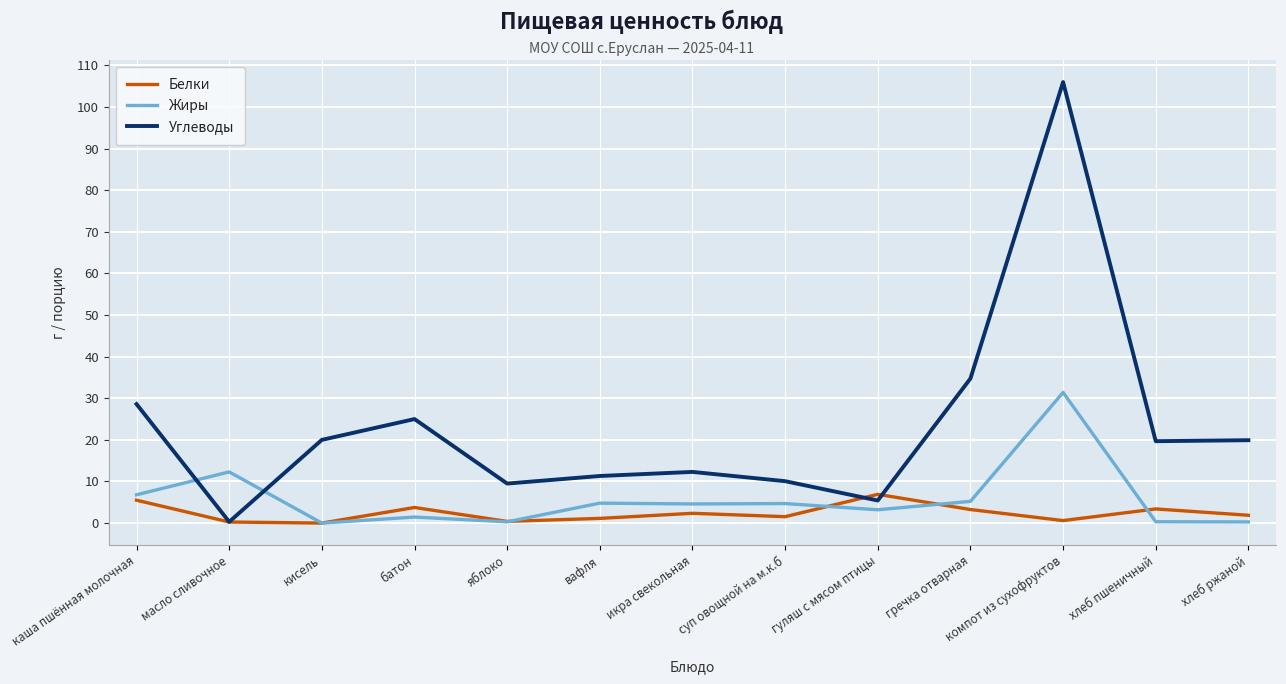

After their last crossing, which series has the higher values: Углеводы or Жиры?

Углеводы